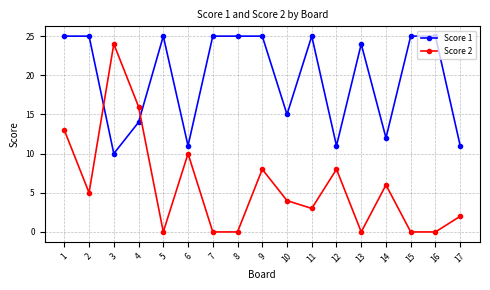

The value of Score 1 at 6 is 11. True or false?

True